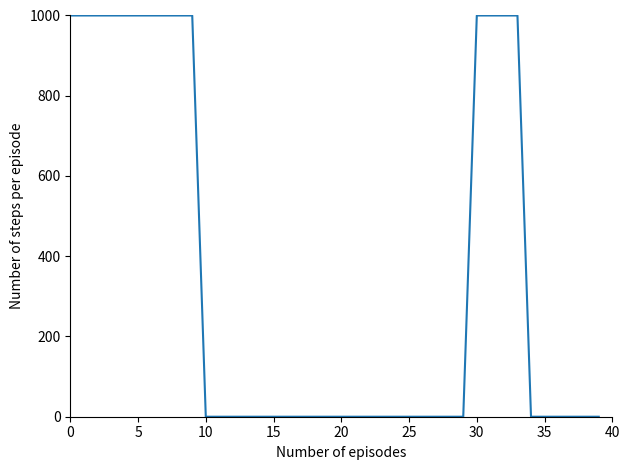

What is the maximum value shown in the chart?

1000